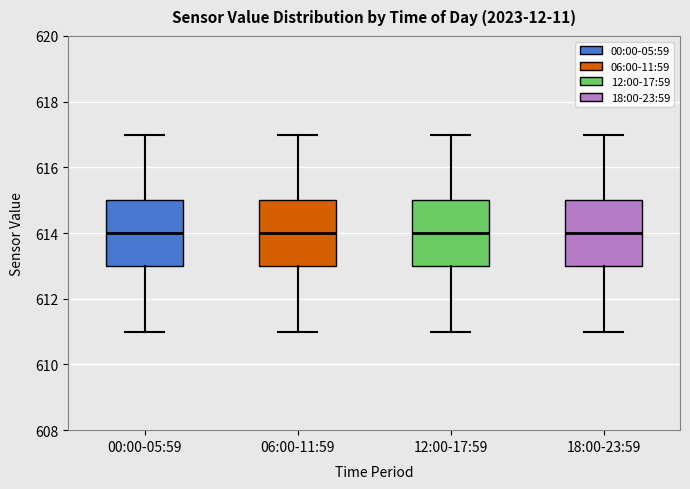

Reading left to right, transcribe this box plot: for each box, give where its median line is, the range the box spans, and where its two whiskers end, as read against the y-axis. The values are not printed on the chart, so give them approximately, as read against the axis.

00:00-05:59: median 614, box 613 to 615, whiskers 611 to 617
06:00-11:59: median 614, box 613 to 615, whiskers 611 to 617
12:00-17:59: median 614, box 613 to 615, whiskers 611 to 617
18:00-23:59: median 614, box 613 to 615, whiskers 611 to 617